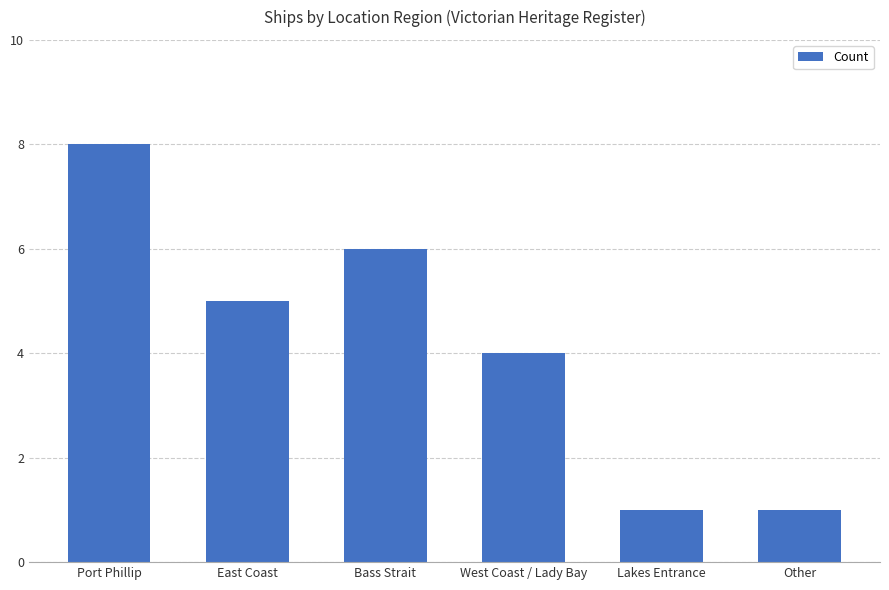

What is the value of the 2nd bar from the left?

5